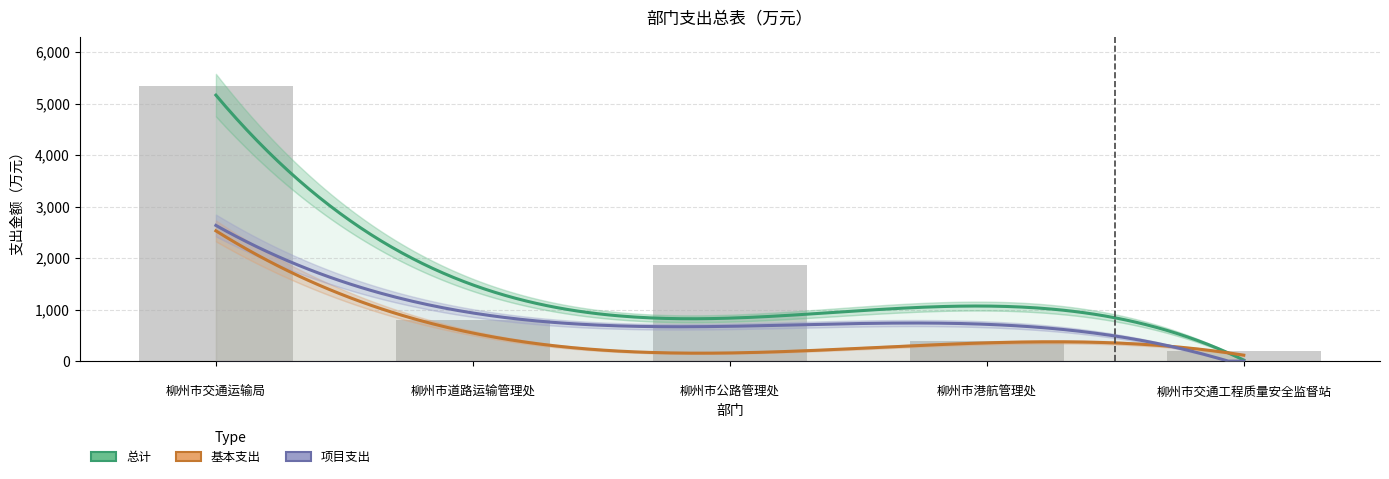

What is the total value across all series at 柳州市交通运输局?

10671.1